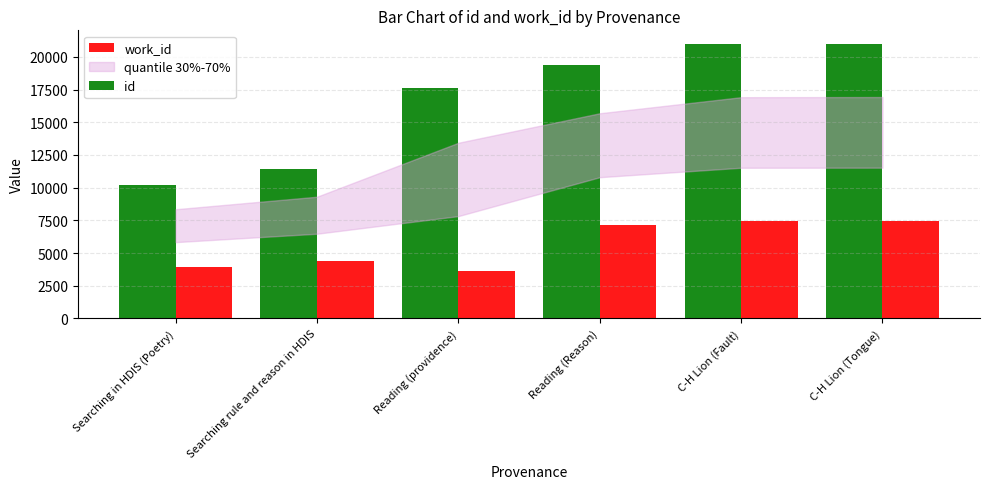

How many bars are there in each group?

2